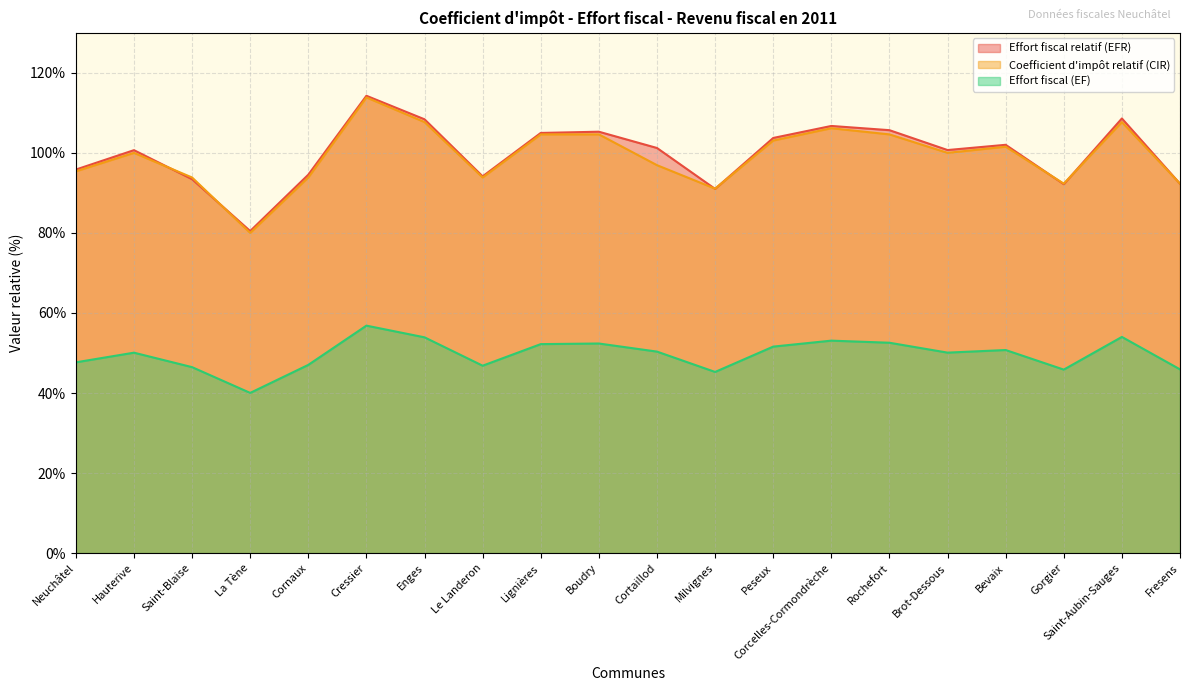

At which category does Effort fiscal relatif (EFR) reach its first local peak?

Hauterive